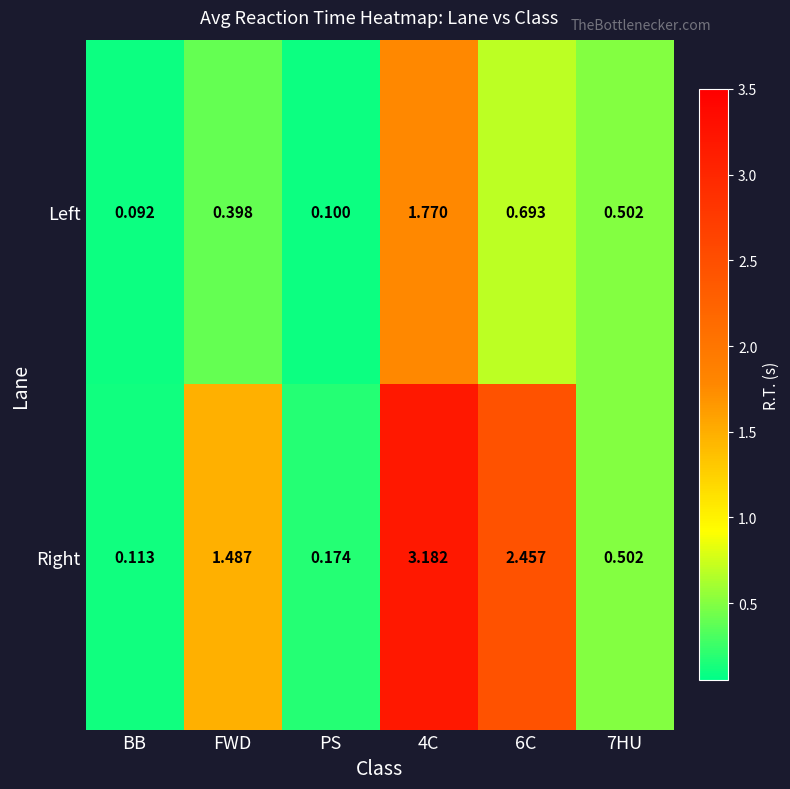

Is the value of Left at PS greater than the value of Right at BB?

No